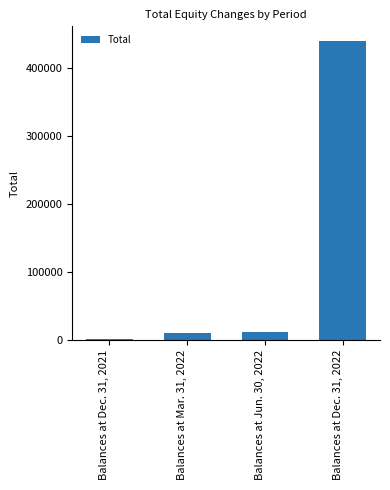

Which category has the highest value across all series?

Balances at Dec. 31, 2022